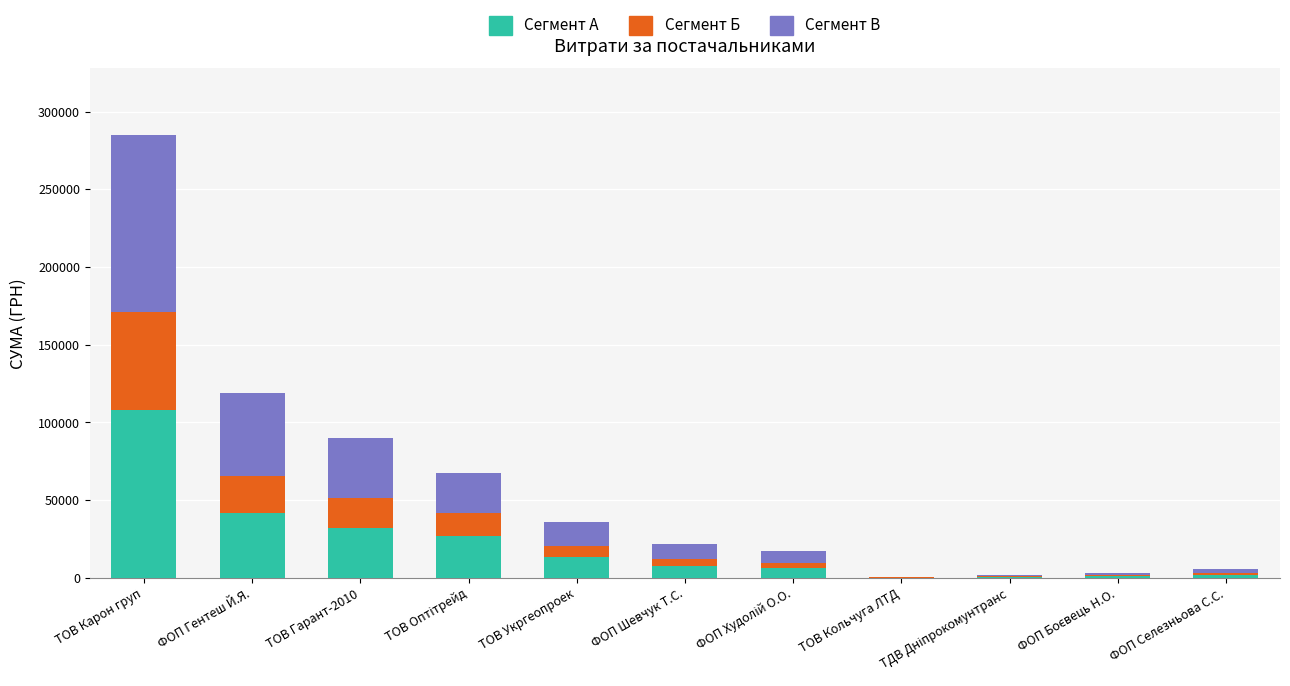

What is the sum of all Сегмент А values?

241214.0